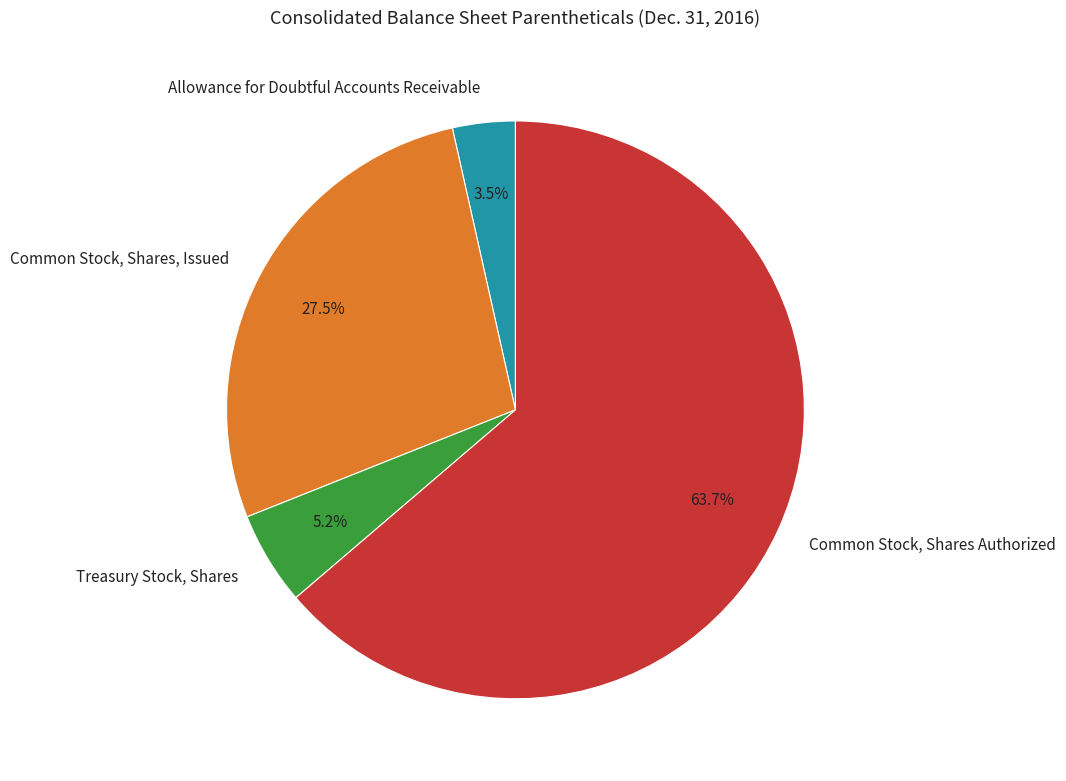

Rank the categories by value from lowest to highest.

Allowance for Doubtful Accounts Receivable, Treasury Stock, Shares, Common Stock, Shares, Issued, Common Stock, Shares Authorized